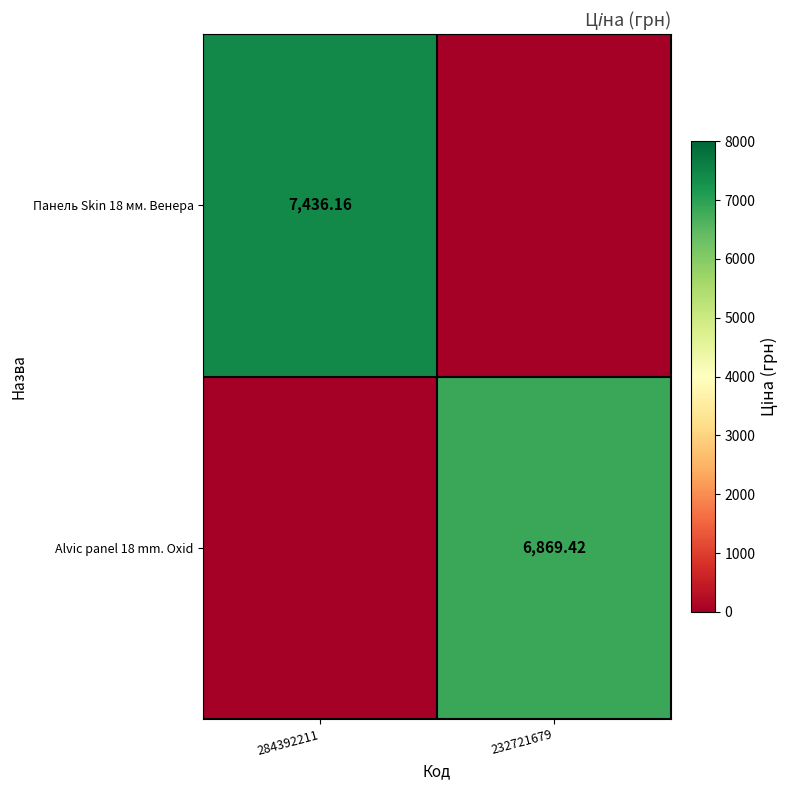

Where does the Панель Skin 18 мм. Венера series first go above 7436?

284392211